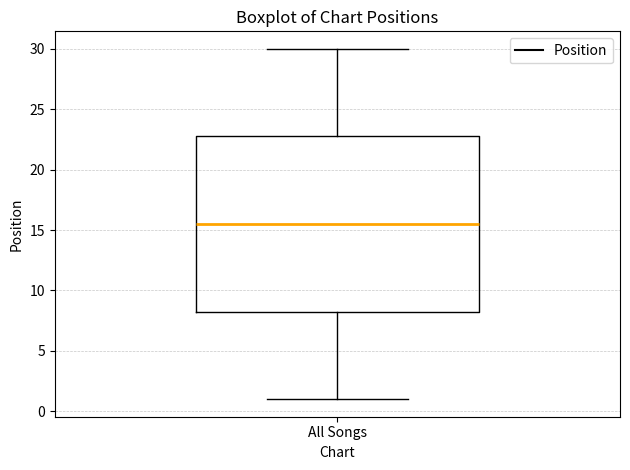

Transcribe this box plot: give where the median line is, the range the box spans, and where the two whiskers end, as read against the y-axis. The values are not printed on the chart, so give them approximately, as read against the axis.

median 15.5, box 8.5 to 23.0, whiskers 1.0 to 30.0